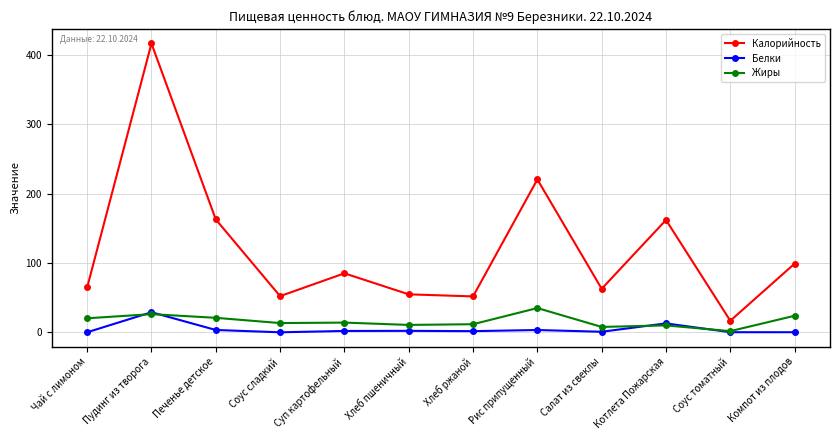

What is the sum of all Жиры values?

195.6